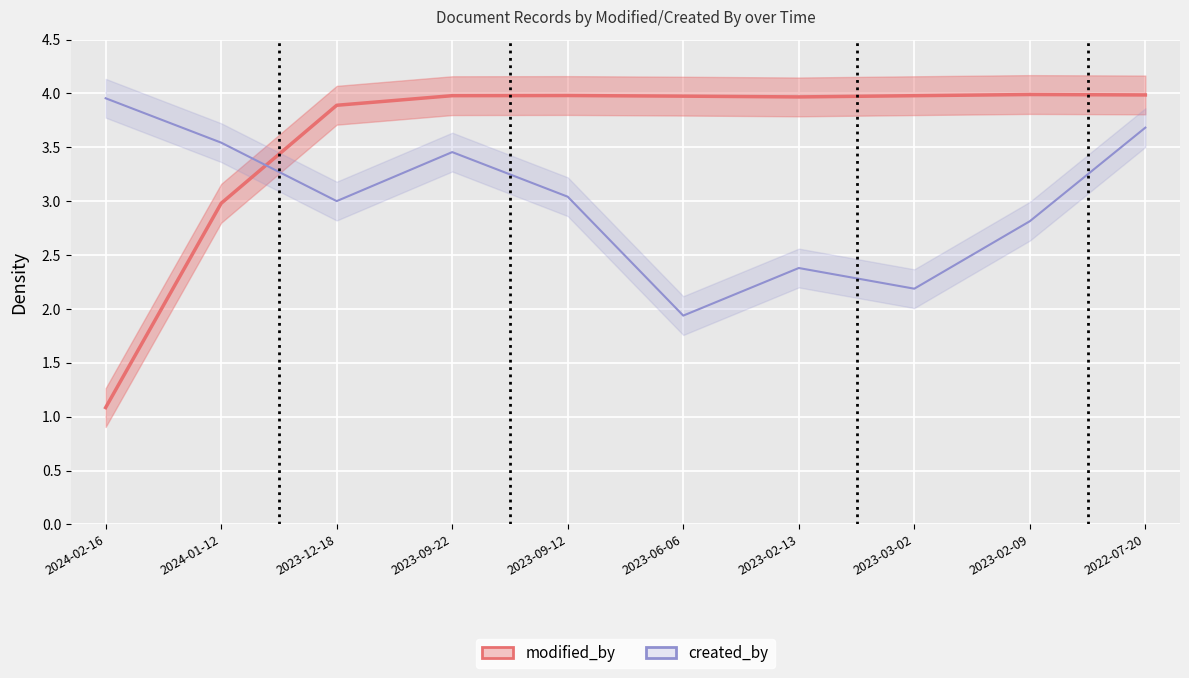

Rank the categories by created_by value from lowest to highest.

2023-06-06, 2023-03-02, 2023-02-13, 2023-02-09, 2023-12-18, 2023-09-12, 2023-09-22, 2024-01-12, 2022-07-20, 2024-02-16